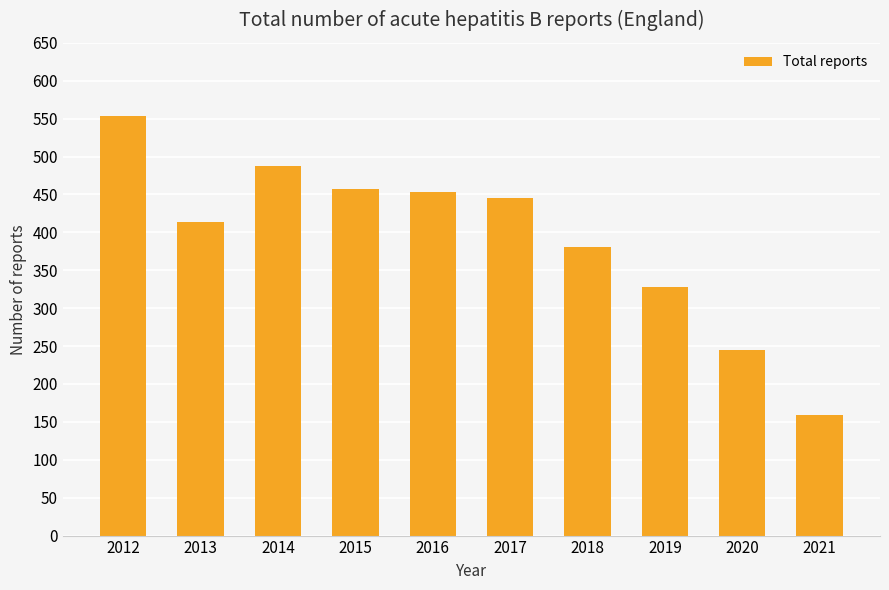

What is the change in value from 2017 to 2020?

-200